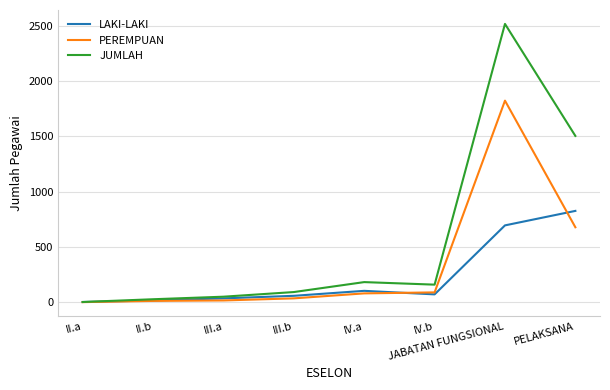

Is the value of PEREMPUAN at II.b greater than the value of LAKI-LAKI at III.b?

No